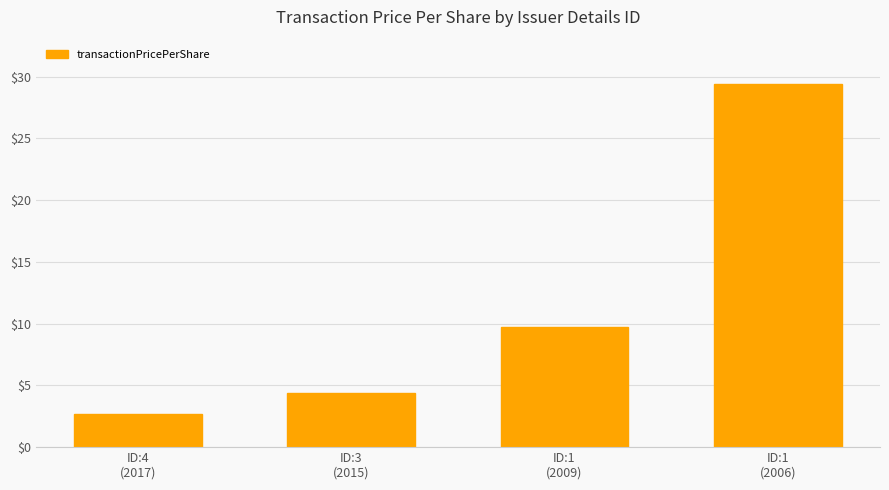

What is the difference between the maximum and minimum values?

26.7